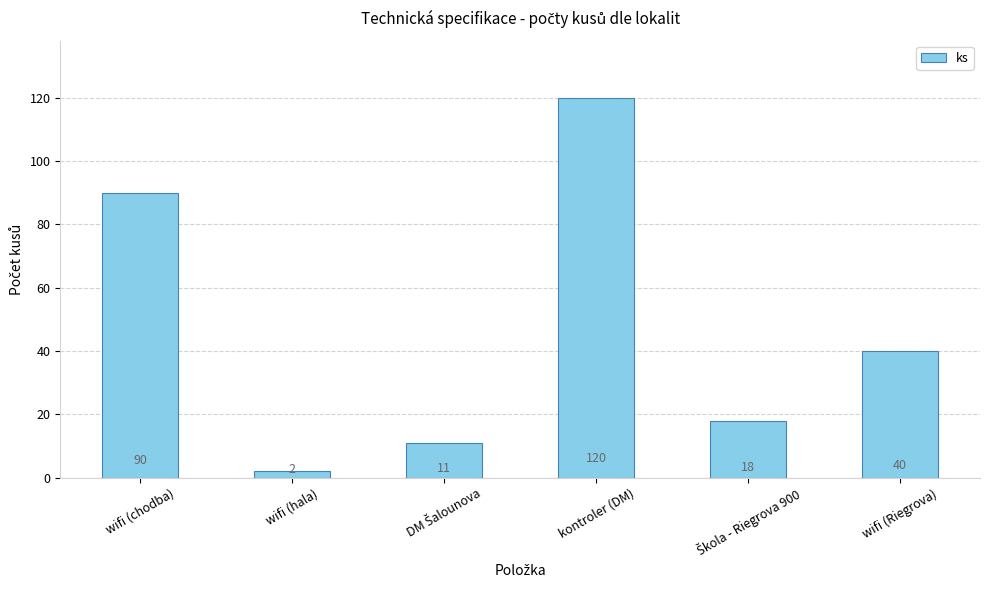

What is the label of the 1st bar from the left?

wifi (chodba)